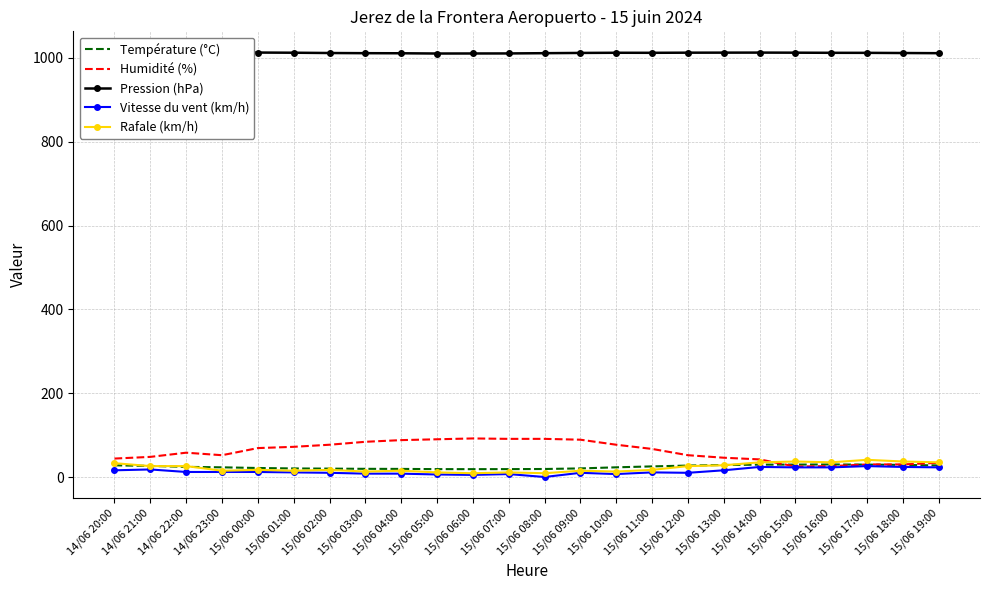

The Pression (hPa) series shows 1788.7 at 15/06 07:00. True or false?

False